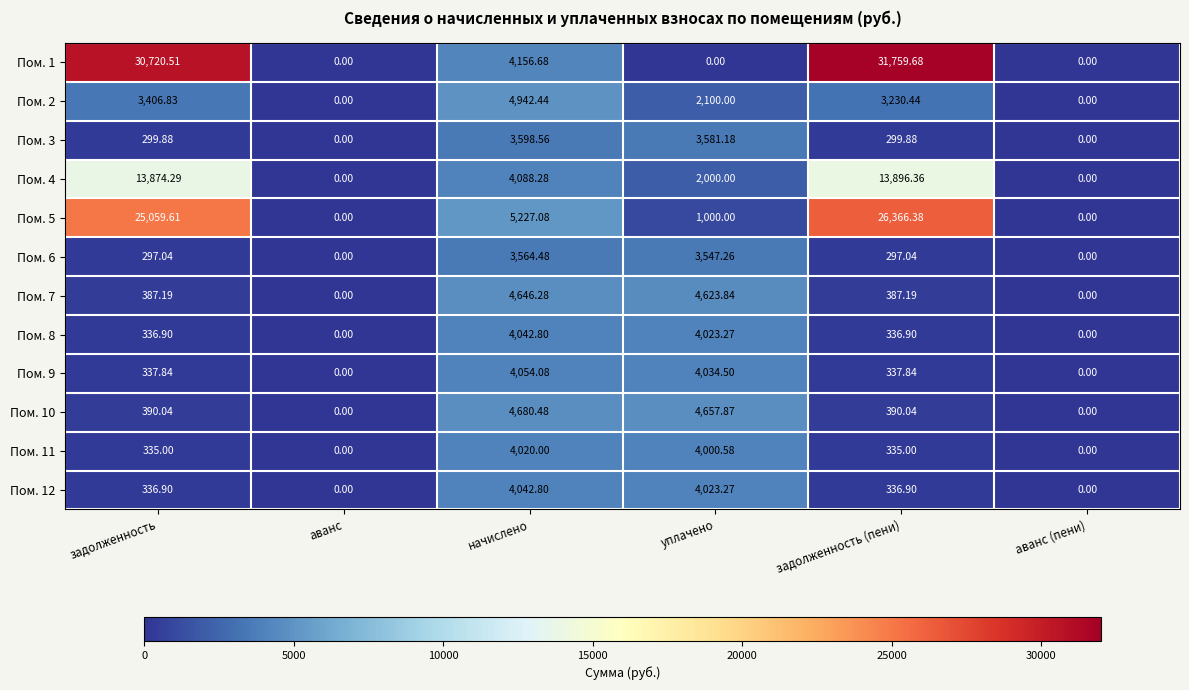

At which label does Пом. 9 reach its peak?

начислено